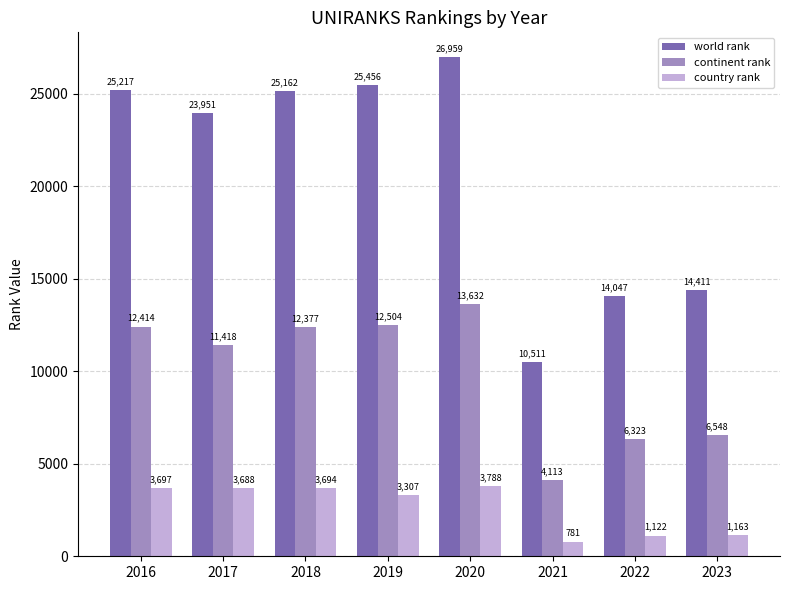

How many distinct data groups are displayed?

3